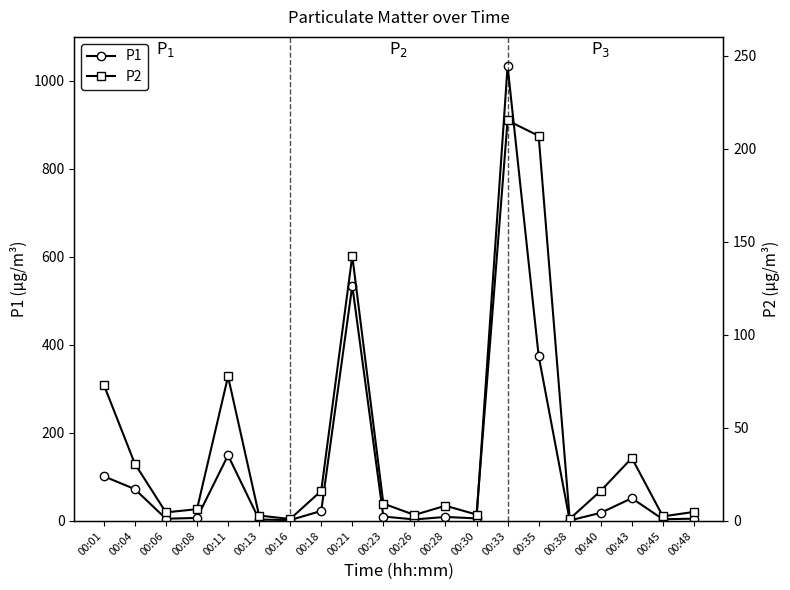

Reading left to right, transcribe all the data shown in this chart.

P1: 00:01=101.5	00:04=72.2	00:06=5.0	00:08=6.8	00:11=149.1	00:13=3.2	00:16=2.0	00:18=22.7	00:21=534.7	00:23=10.0	00:26=3.4	00:28=9.1	00:30=5.8	00:33=1033.5	00:35=375.2	00:38=1.1	00:40=18.4	00:43=51.6	00:45=3.8	00:48=5.2
P2: 00:01=73.2	00:04=30.7	00:06=4.6	00:08=6.3	00:11=77.6	00:13=2.9	00:16=1.1	00:18=16.1	00:21=142.3	00:23=9.3	00:26=3.2	00:28=8.2	00:30=3.4	00:33=215.1	00:35=206.8	00:38=1.1	00:40=16.2	00:43=33.8	00:45=2.5	00:48=4.8